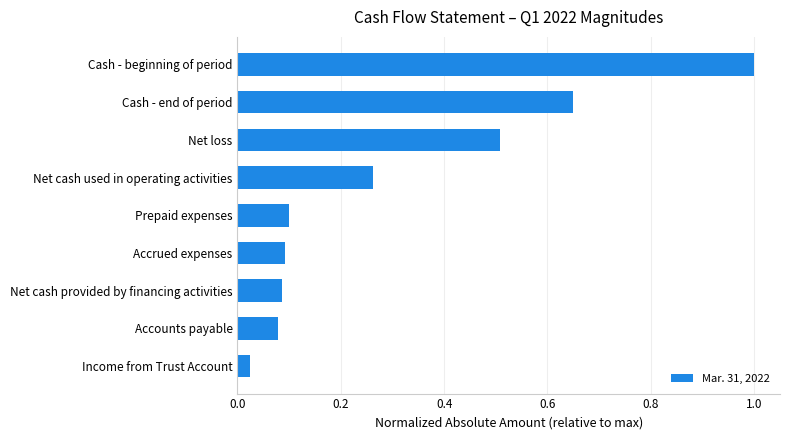

What is the sum of all values?

2.8